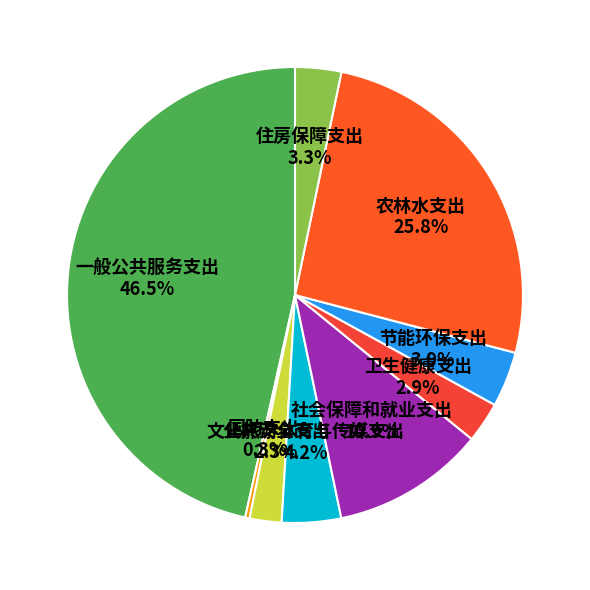

Does 国防支出 account for over 50% of the chart?

No